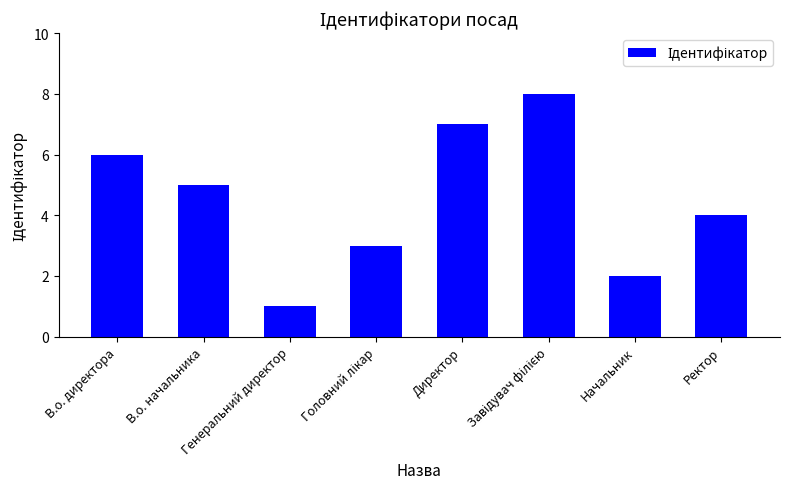

What is the sum of all values?

36